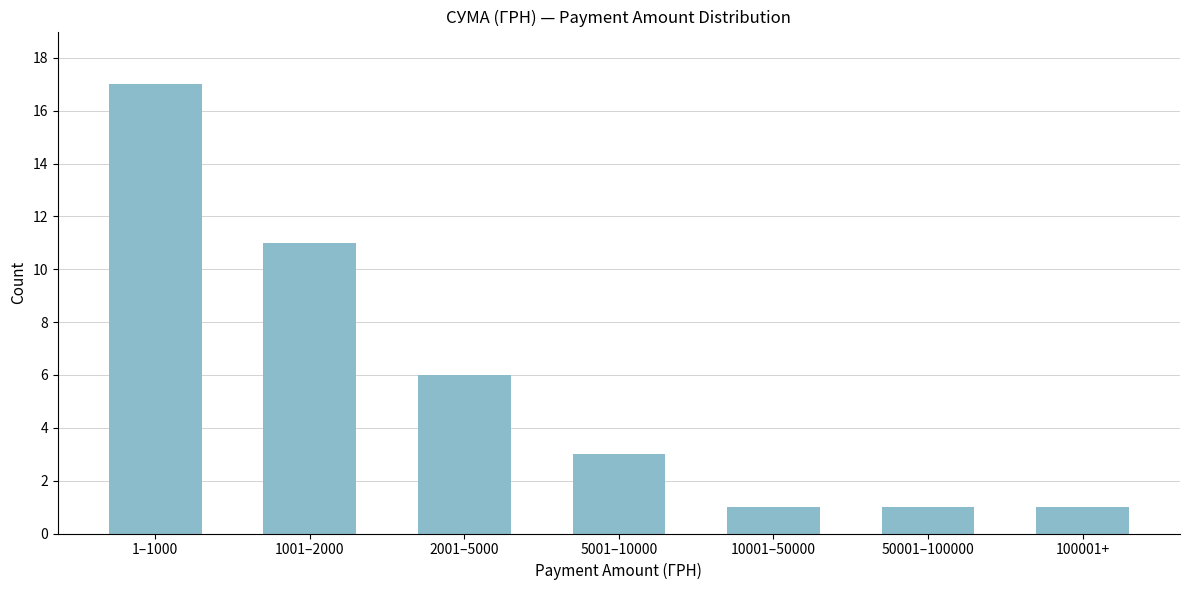

Reading left to right, extract all data points from this chart.

17	11	6	3	1	1	1